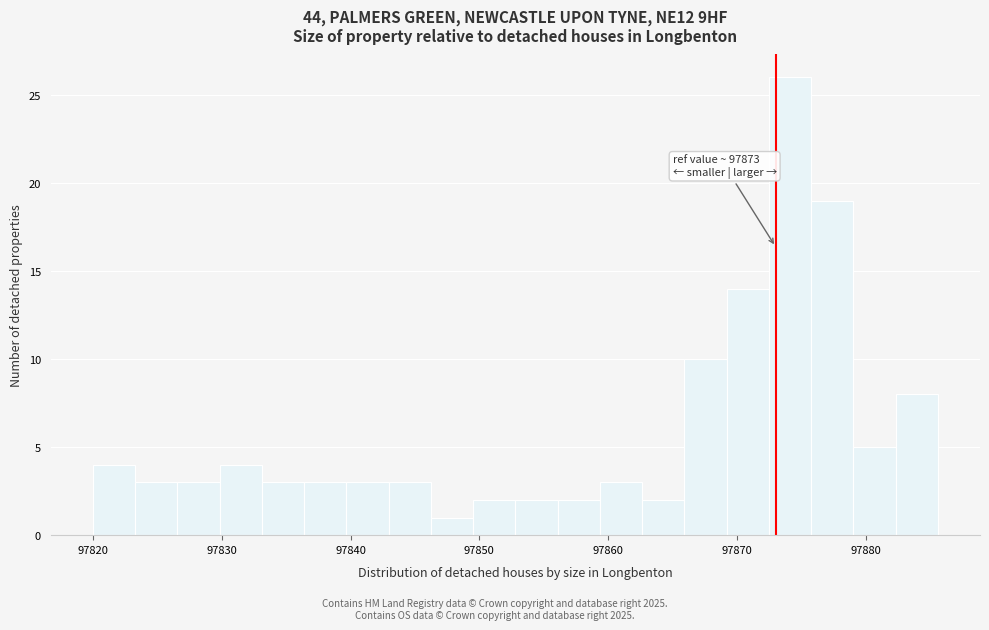

Around what value on the x-axis is the tallest bar? Give the approximate position of its centre, as read against the axis.

97874